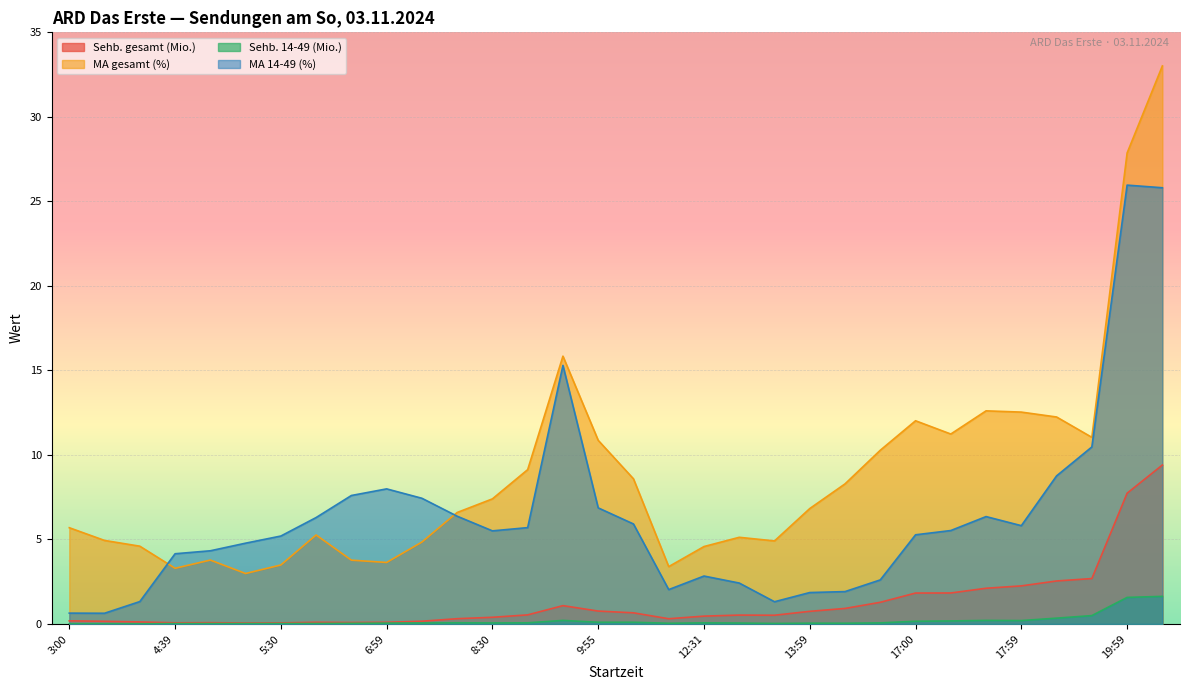

In MA gesamt (%), how many points are lower than both neighbors (excluding endpoints)?

7